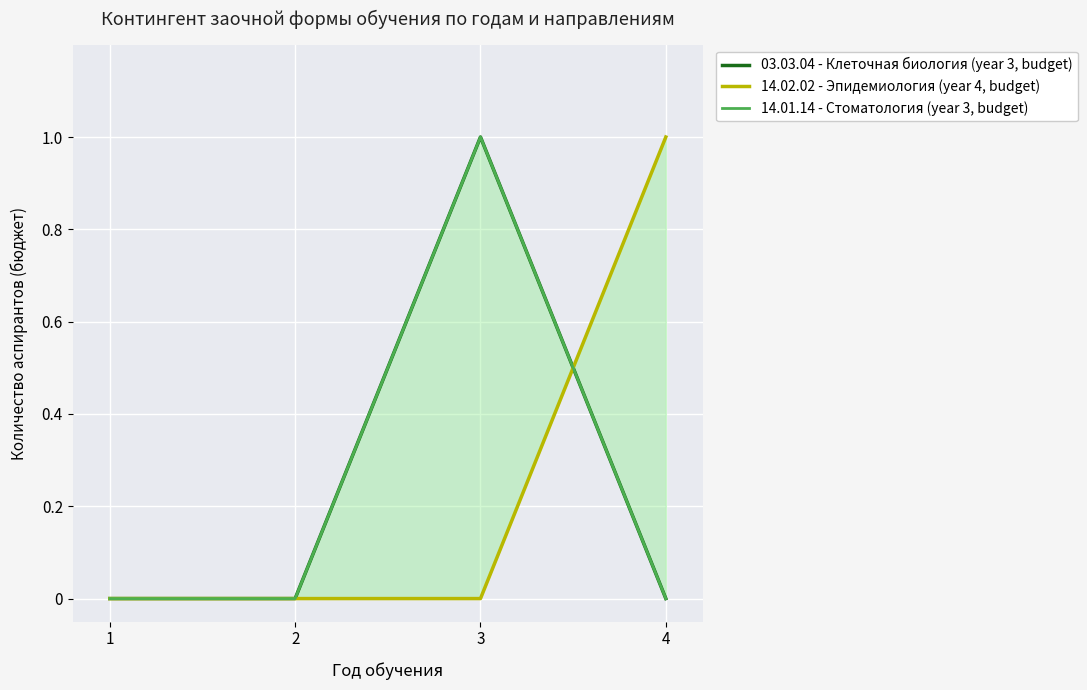

How many lines are shown in the chart?

3